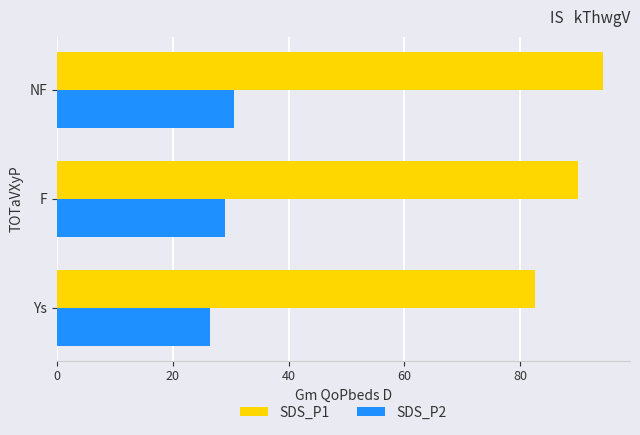

Where is SDS_P1 nearest to the value 88?

F